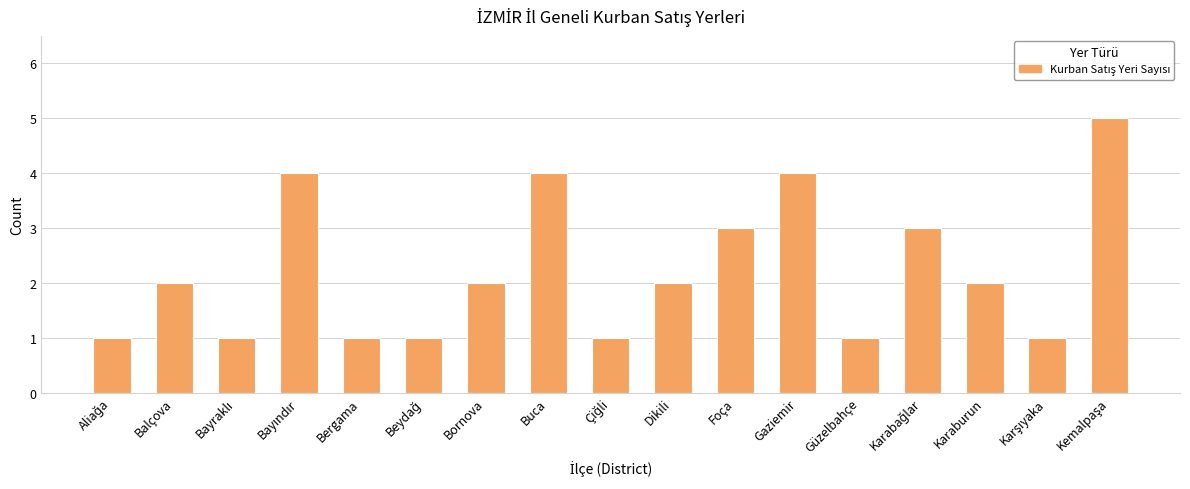

What is the average value?

2